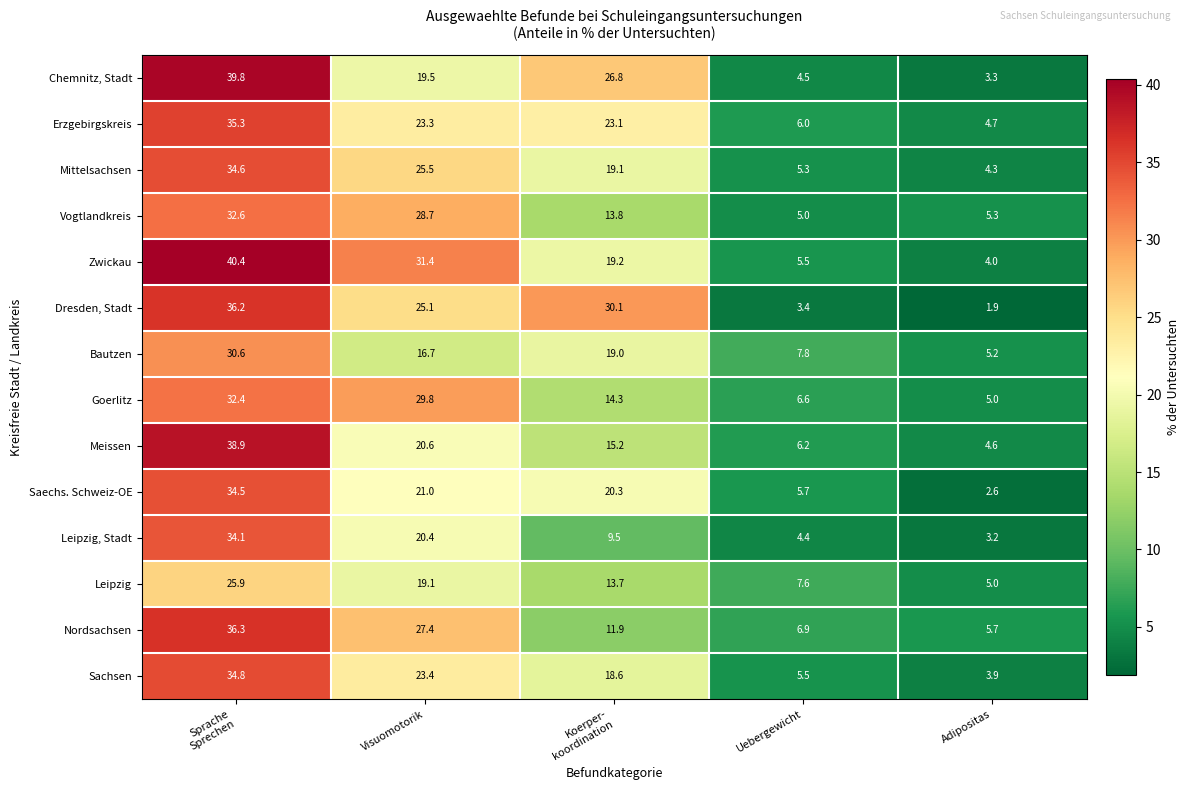

Where is Meissen nearest to the value 21?

Visuomotorik